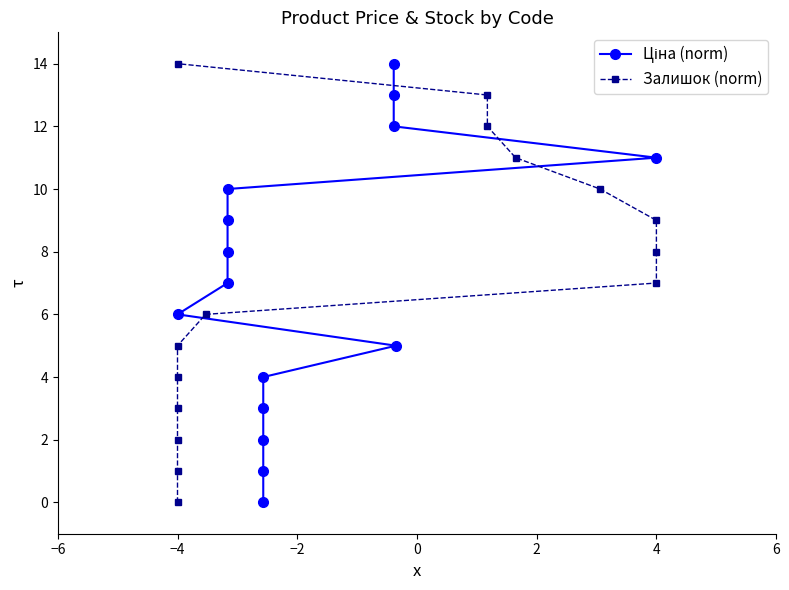

What position from the left is −2?

3